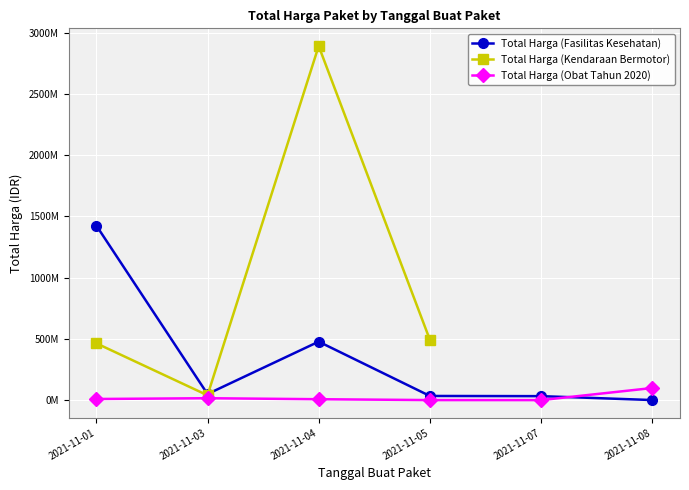

At which category does Total Harga (Fasilitas Kesehatan) reach its first local peak?

2021-11-04